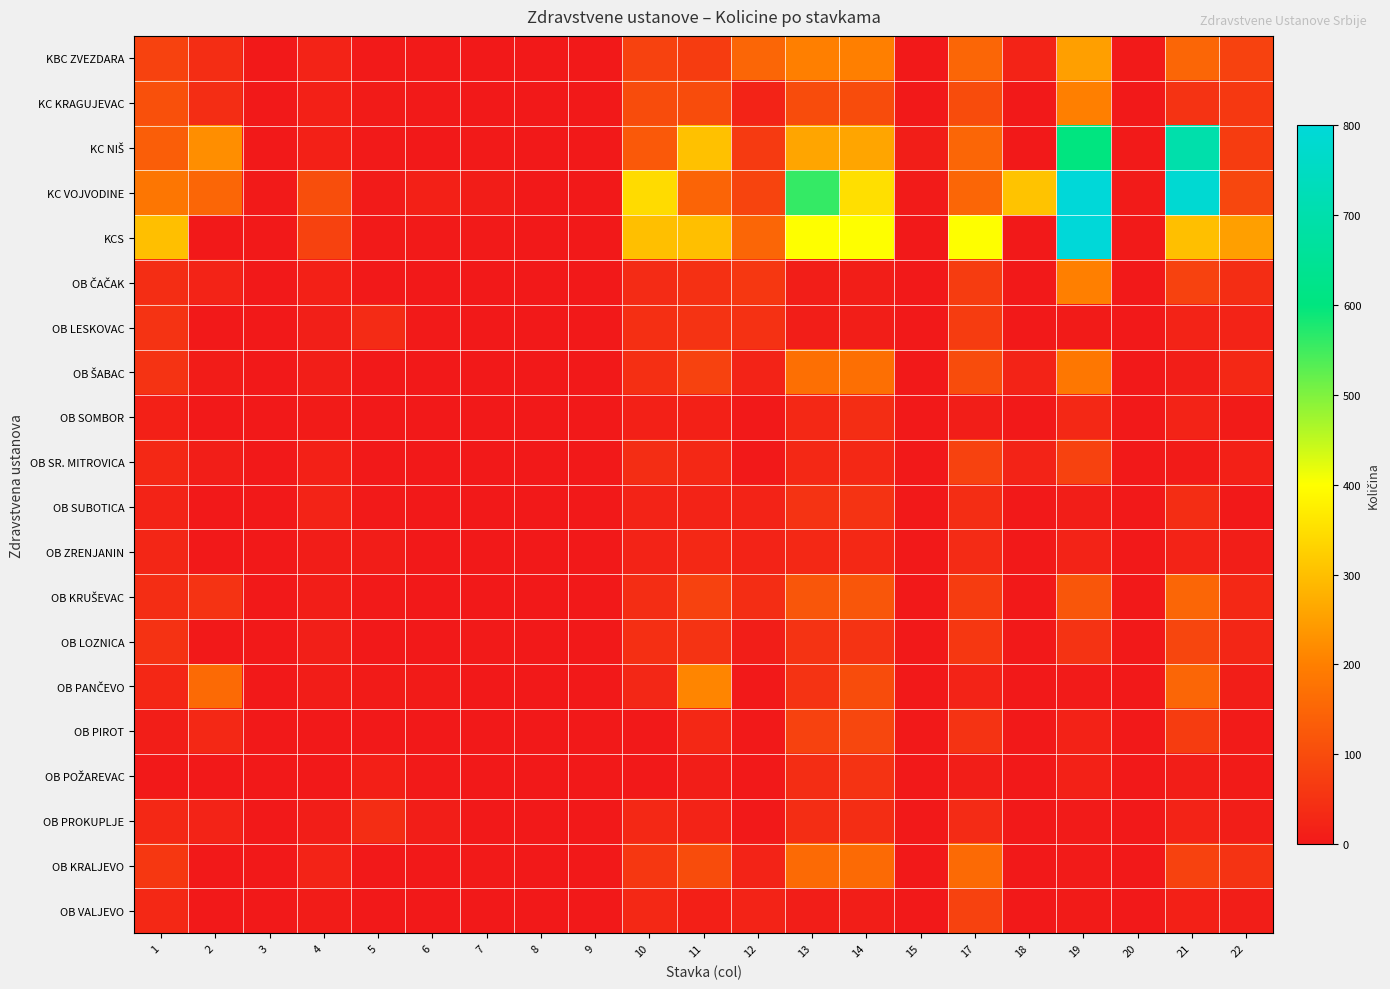

What is the total value across all series at 6?

49